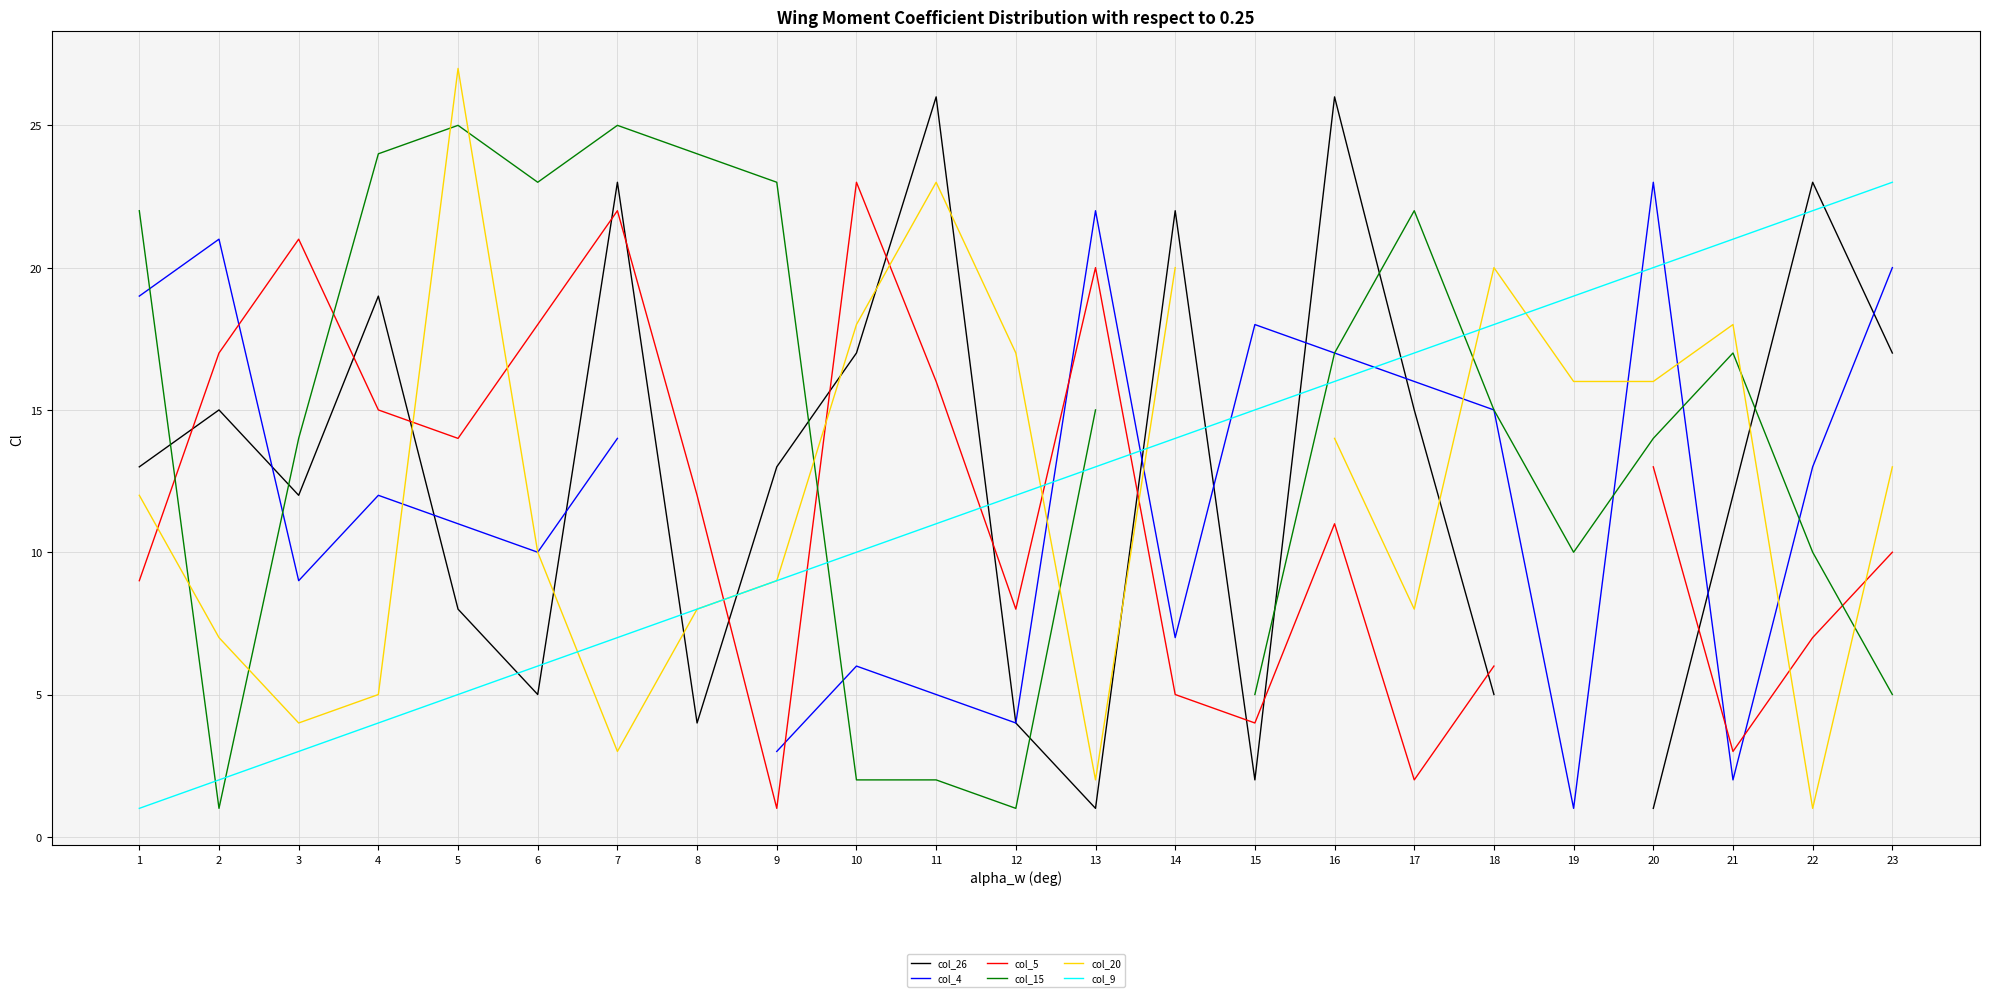

At which label does col_26 first exceed 13?

2